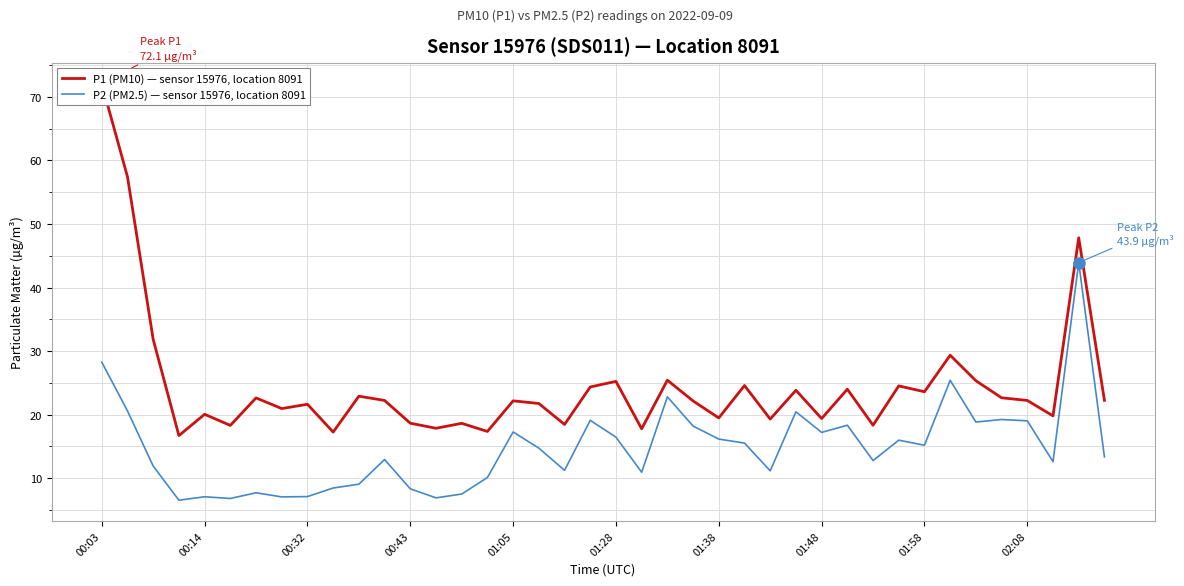

What is the highest value of the P2 (PM2.5) — sensor 15976, location 8091 series?

43.9